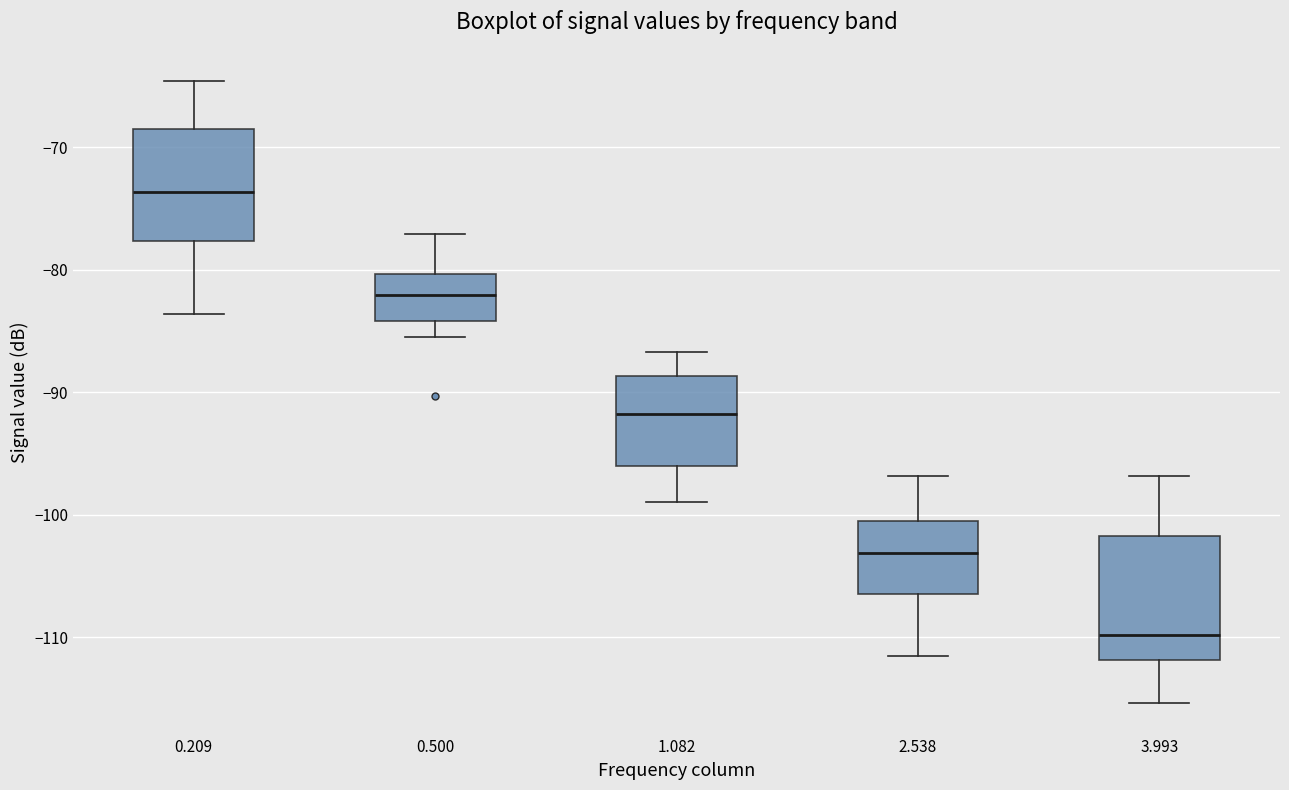

Reading left to right, read every box against the y-axis: the position of its median line, the range the box covers, and the ends of its whiskers. The values are not printed on the chart, so give them approximately, as read against the axis.

0.209: median -74, box -78 to -69, whiskers -84 to -65
0.500: median -82, box -84 to -80, whiskers -85 to -77
1.082: median -92, box -96 to -89, whiskers -99 to -87
2.538: median -103, box -106 to -101, whiskers -111 to -97
3.993: median -110, box -112 to -102, whiskers -115 to -97